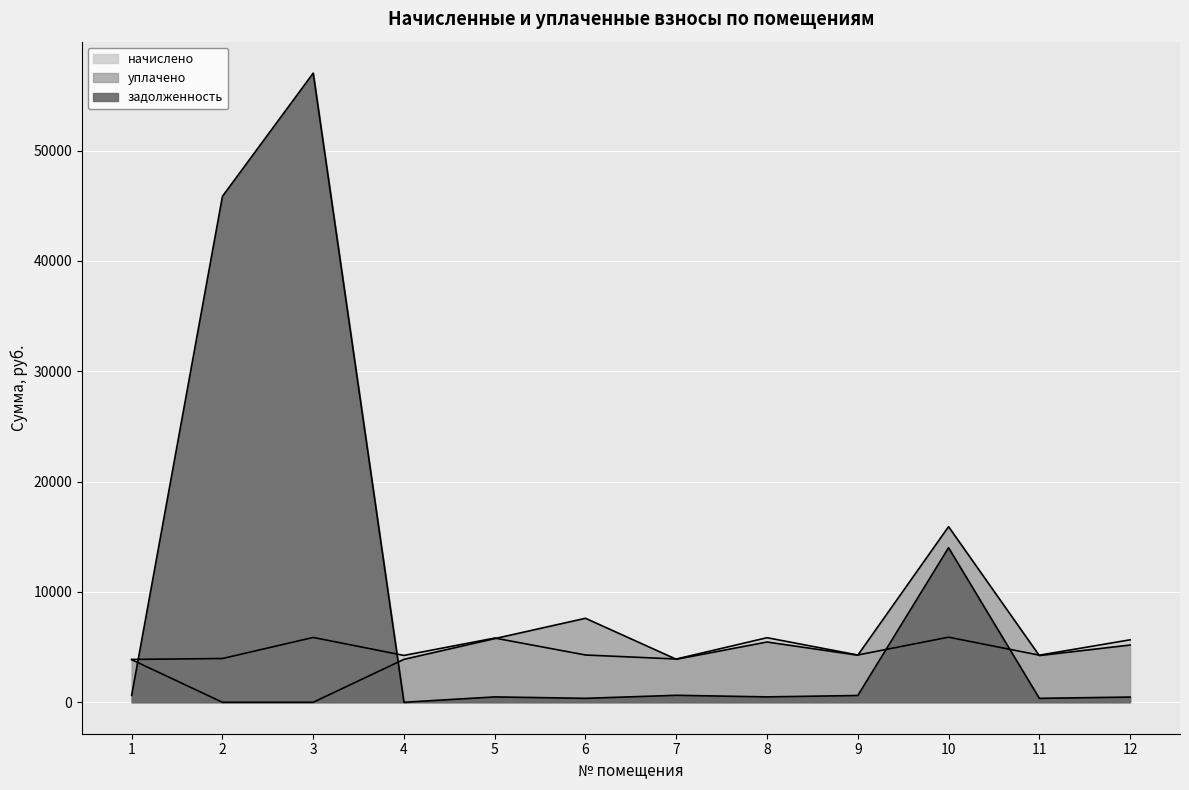

At which category does уплачено reach its first local peak?

6